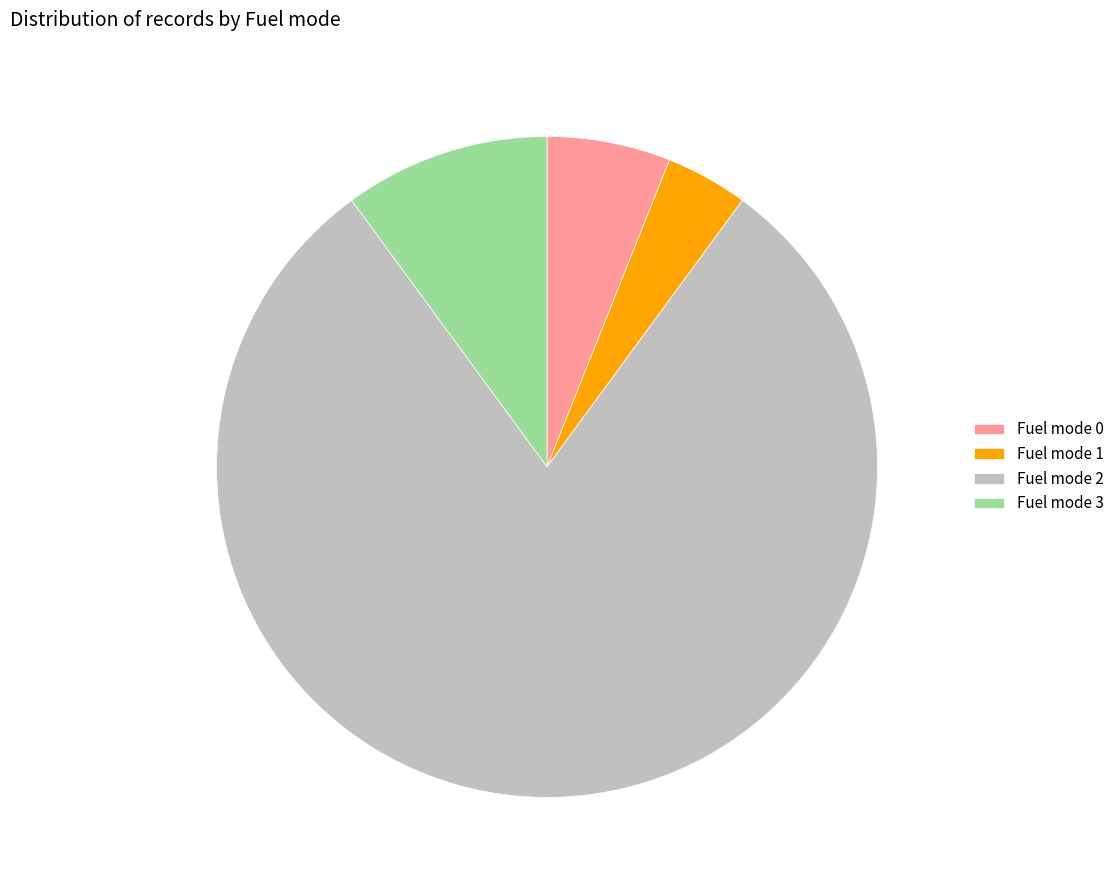

Which slice is the smallest?

Fuel mode 1